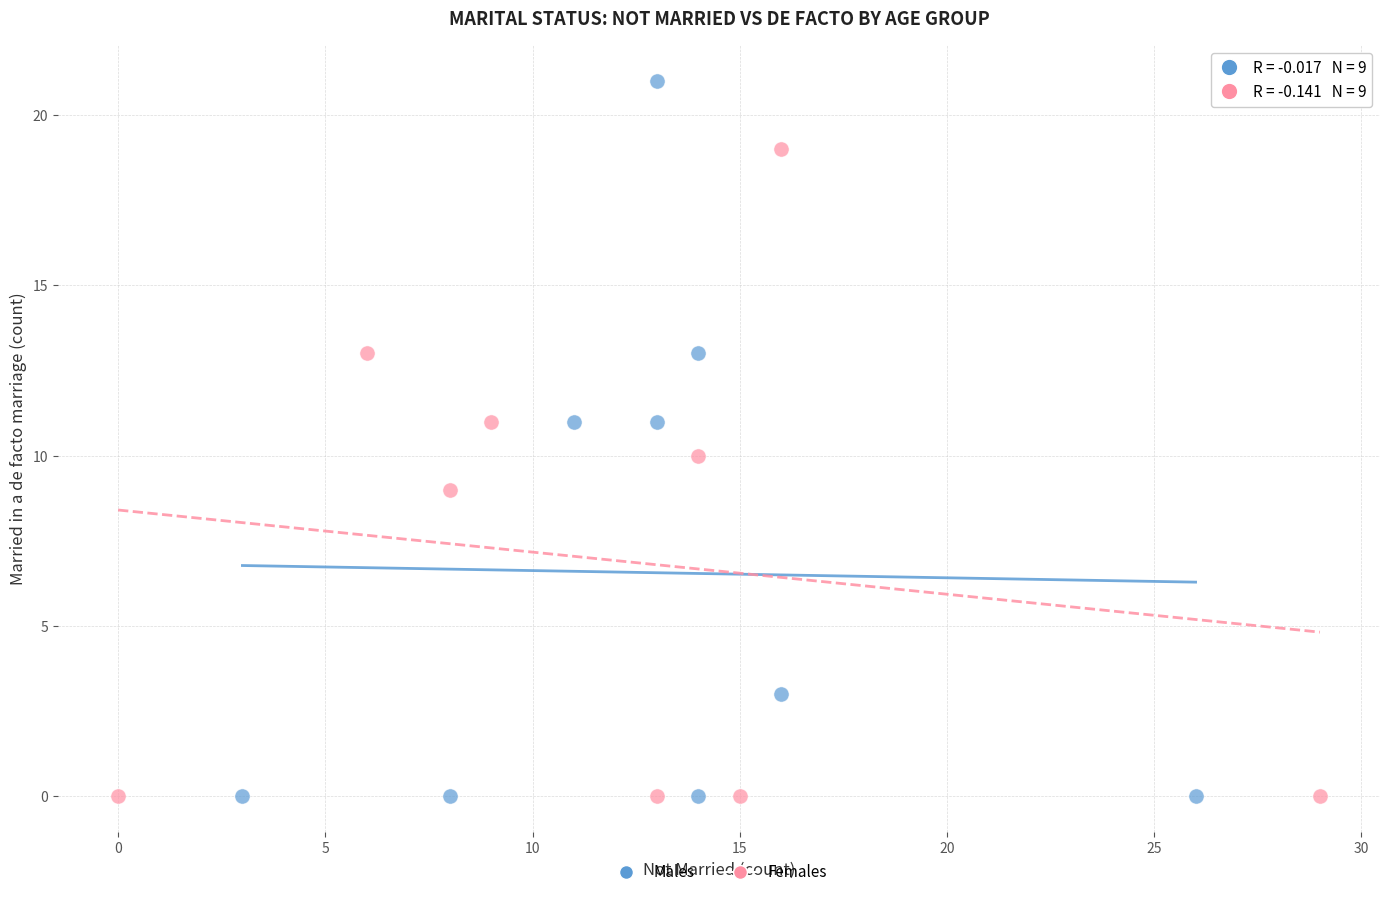

Which series has the largest Y range (max minus min)?

Males